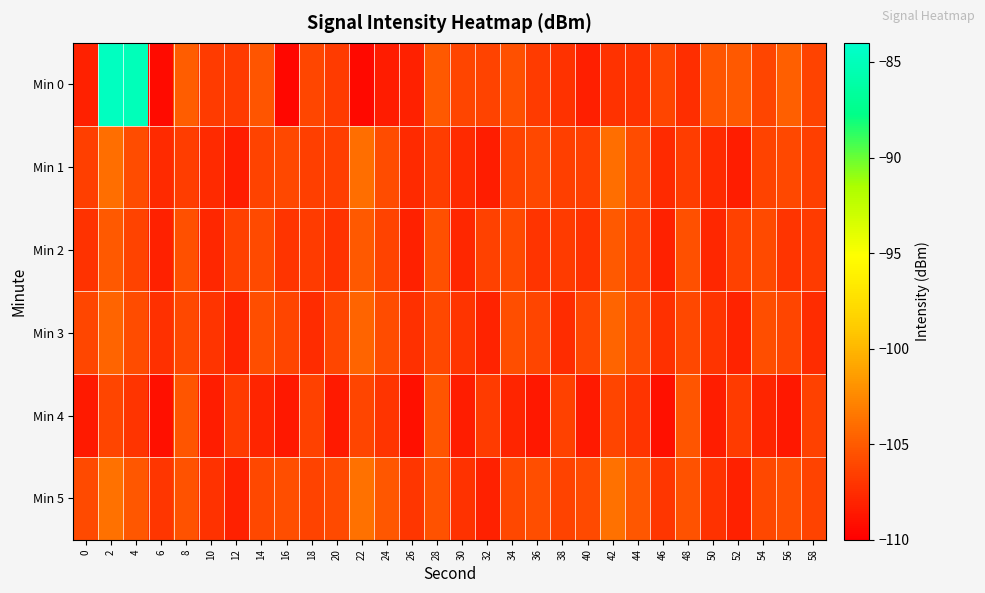

At which category does the chart reach its peak across all series?

2